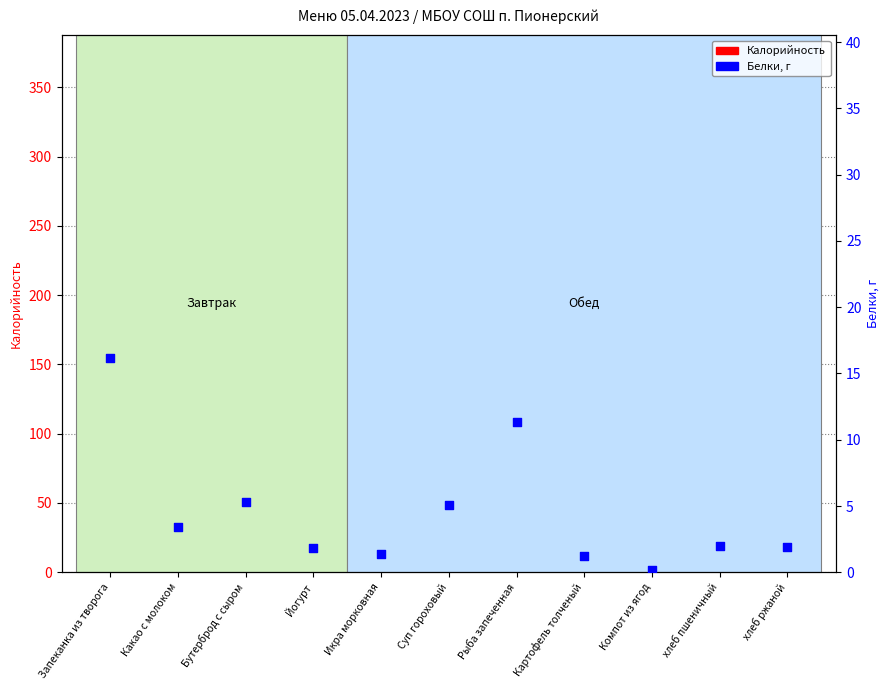

Which series contains the highest Y value?

Калорийность